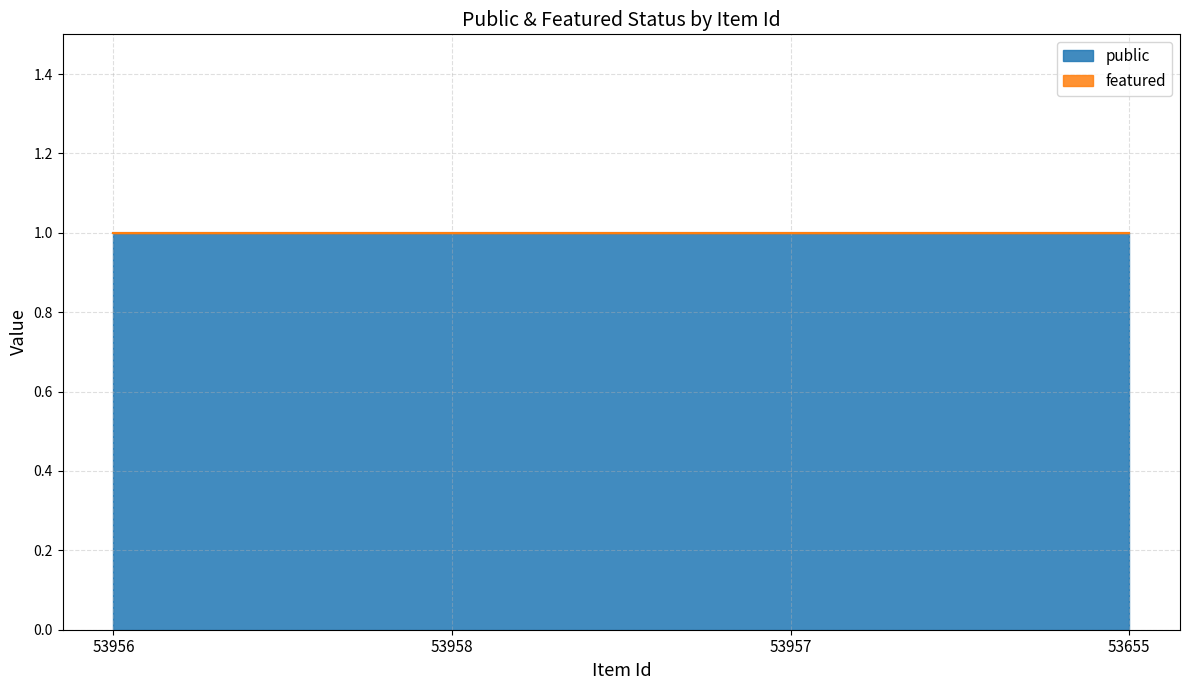

What is the total value across all series at 53957?

1